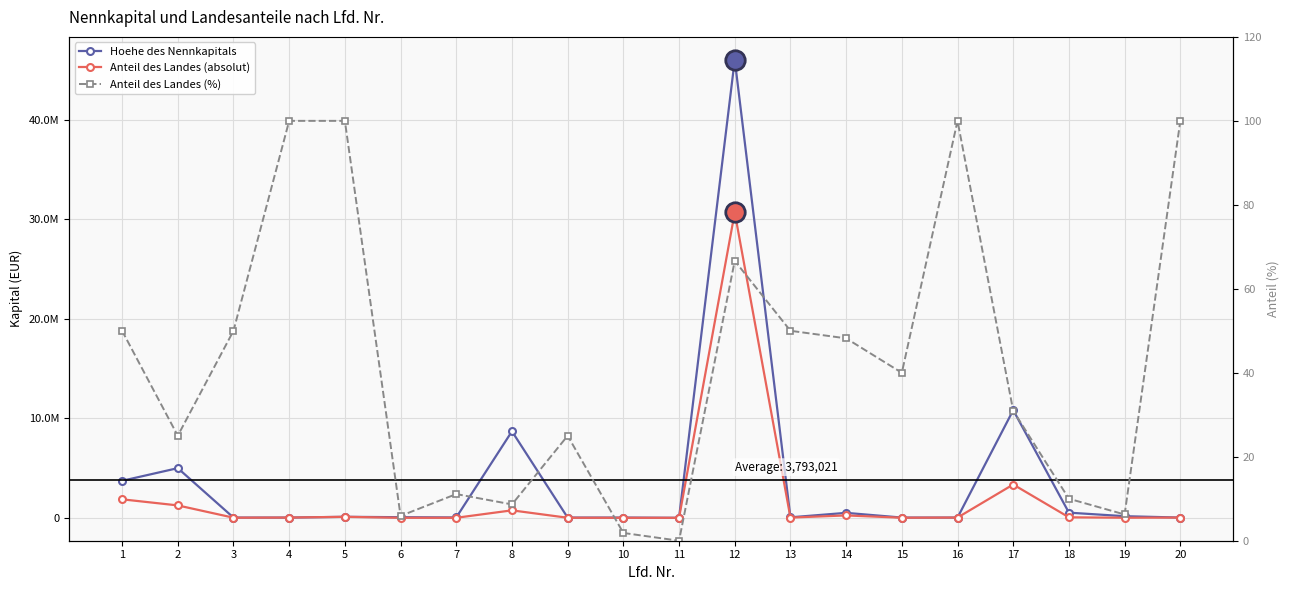

Rank the categories by Anteil des Landes (absolut) value from lowest to highest.

10, 11, 6, 7, 9, 15, 19, 3, 13, 16, 4, 20, 18, 5, 14, 8, 2, 1, 17, 12